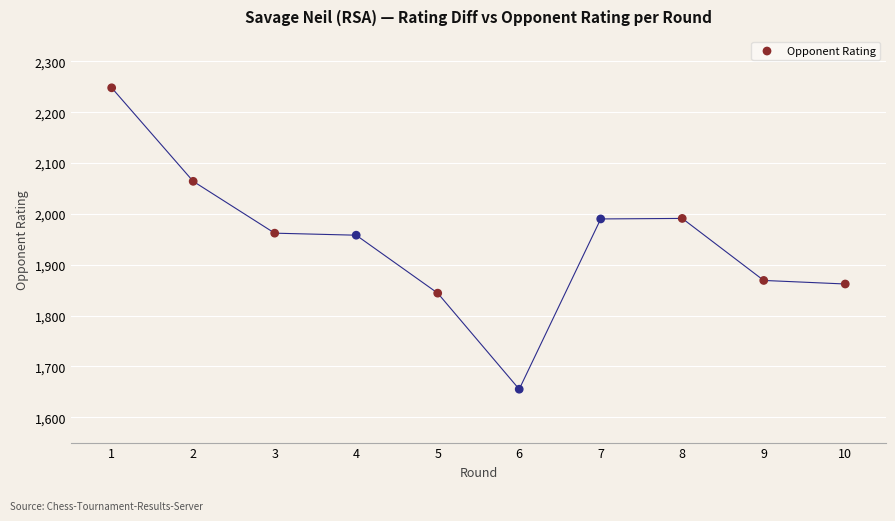

What is the range of Y values (max minus min)?

593